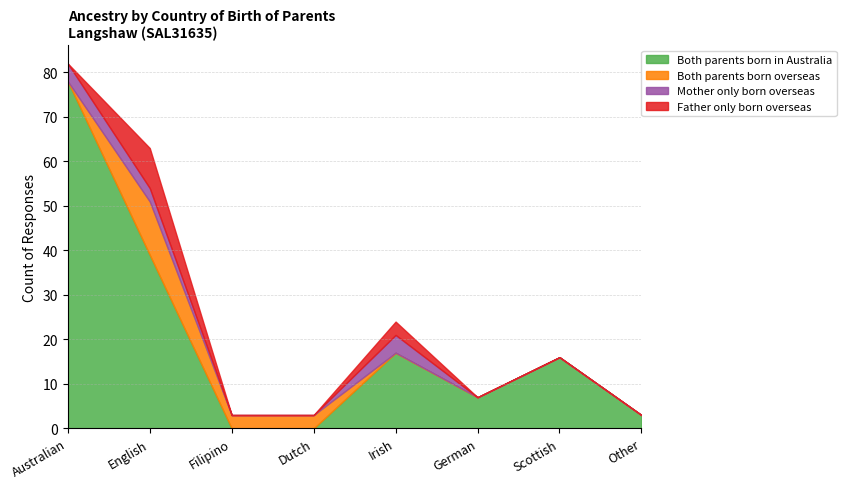

True or false: Father only born overseas and Both parents born in Australia intersect in this chart.

False